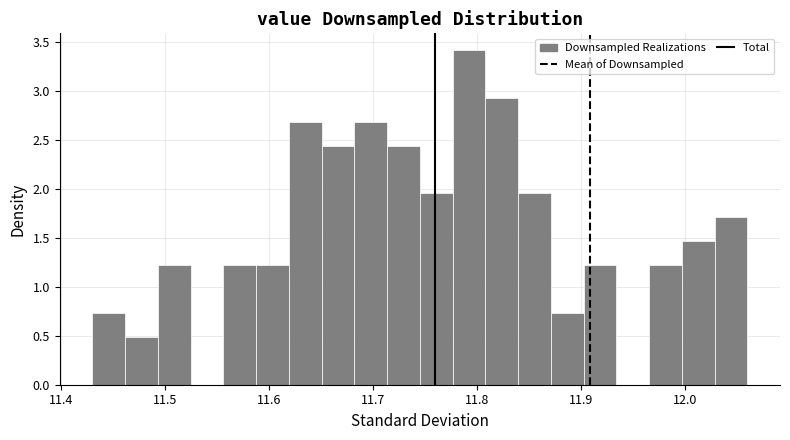

Read against the x-axis, roughly where is the centre of the tallest bar?

11.79